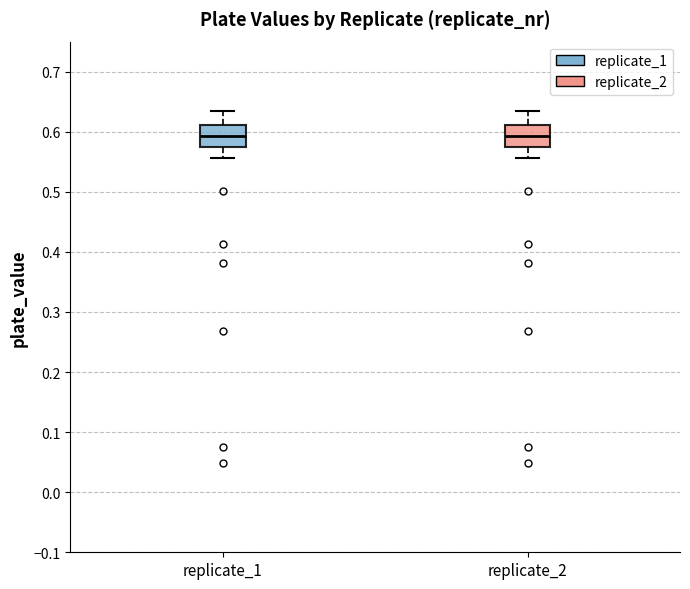

Reading left to right, transcribe this box plot: for each box, give where its median line is, the range the box spans, and where its two whiskers end, as read against the y-axis. The values are not printed on the chart, so give them approximately, as read against the axis.

replicate_1: median 0.59, box 0.57 to 0.61, whiskers 0.56 to 0.63
replicate_2: median 0.59, box 0.57 to 0.61, whiskers 0.56 to 0.63